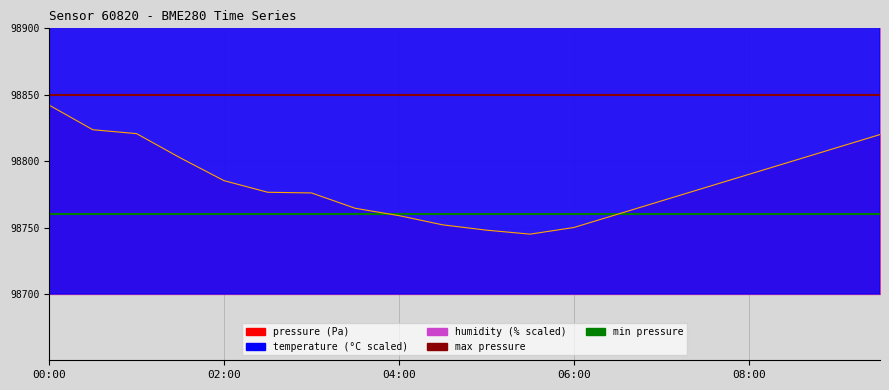

How many values in the temperature series are below 99770?

10